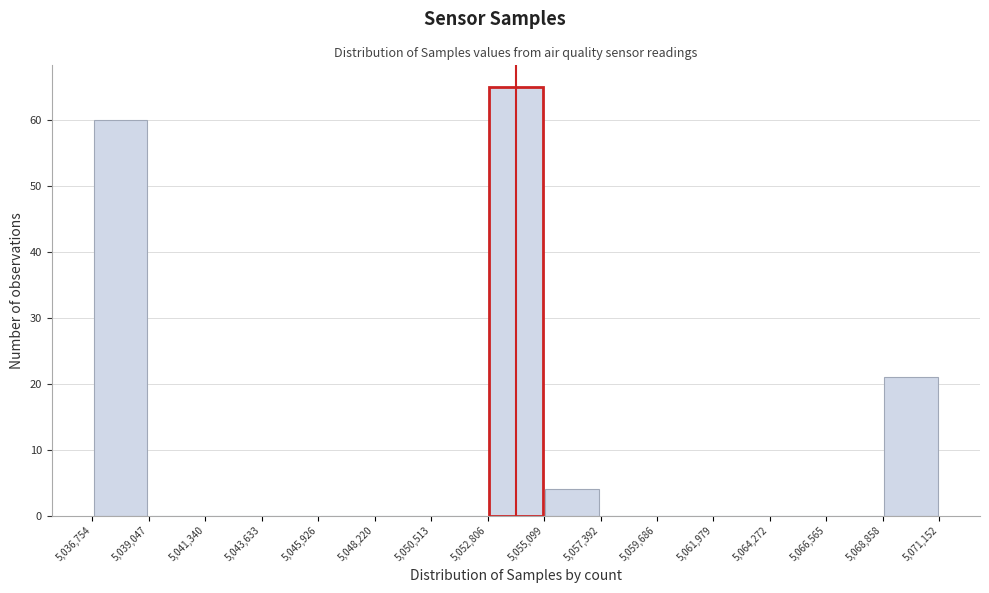

Reading left to right, list every bar in this chart as the range it spans on the x-axis followed by its height. The values are not printed on the chart, so give them approximately, as read against the axis.

5,036,754 to 5,039,047: 60
5,039,047 to 5,041,340: 0
5,041,340 to 5,043,633: 0
5,043,633 to 5,045,926: 0
5,045,926 to 5,048,220: 0
5,048,220 to 5,050,513: 0
5,050,513 to 5,052,806: 0
5,052,806 to 5,055,099: 65
5,055,099 to 5,057,392: 4
5,057,392 to 5,059,686: 0
5,059,686 to 5,061,979: 0
5,061,979 to 5,064,272: 0
5,064,272 to 5,066,565: 0
5,066,565 to 5,068,858: 0
5,068,858 to 5,071,152: 21